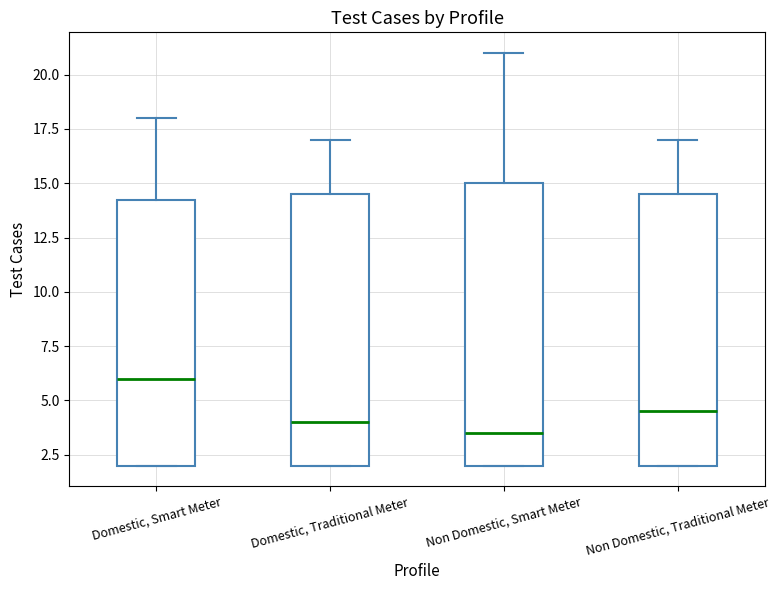

Which box has the lowest median line?

Non Domestic, Smart Meter